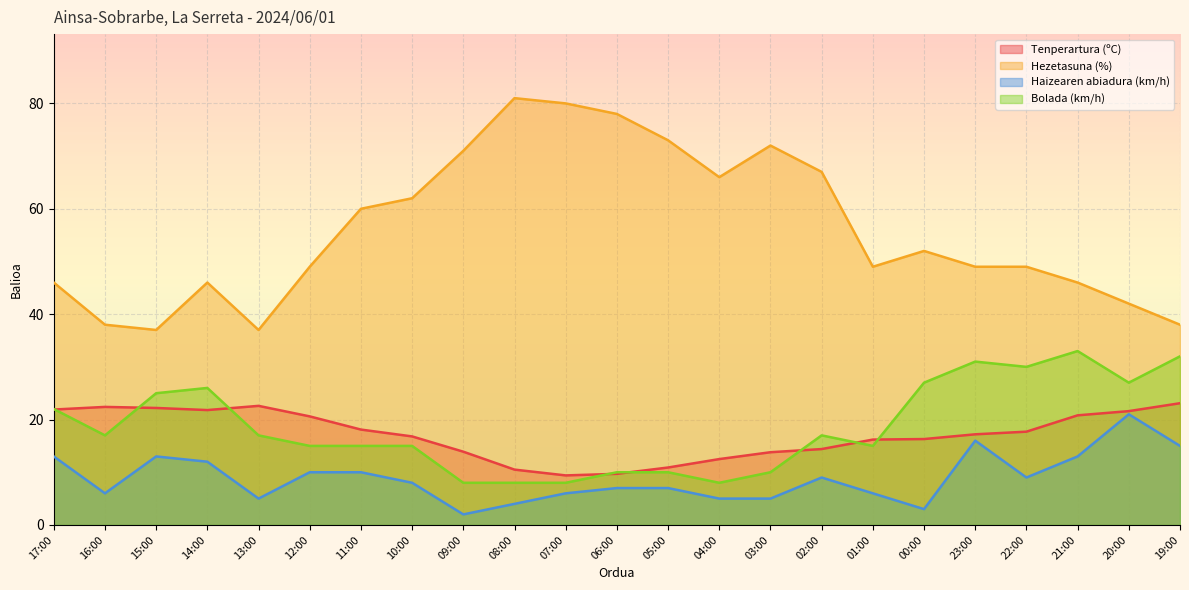

Reading left to right, list all the values displayed in this chart.

Tenperartura (ºC): 17:00=21.9	16:00=22.4	15:00=22.2	14:00=21.8	13:00=22.6	12:00=20.6	11:00=18.1	10:00=16.8	09:00=13.9	08:00=10.5	07:00=9.4	06:00=9.7	05:00=10.9	04:00=12.5	03:00=13.8	02:00=14.4	01:00=16.2	00:00=16.3	23:00=17.2	22:00=17.7	21:00=20.8	20:00=21.6	19:00=23.1
Hezetasuna (%): 17:00=46.0	16:00=38.0	15:00=37.0	14:00=46.0	13:00=37.0	12:00=49.0	11:00=60.0	10:00=62.0	09:00=71.0	08:00=81.0	07:00=80.0	06:00=78.0	05:00=73.0	04:00=66.0	03:00=72.0	02:00=67.0	01:00=49.0	00:00=52.0	23:00=49.0	22:00=49.0	21:00=46.0	20:00=42.0	19:00=38.0
Haizearen abiadura (km/h): 17:00=13.0	16:00=6.0	15:00=13.0	14:00=12.0	13:00=5.0	12:00=10.0	11:00=10.0	10:00=8.0	09:00=2.0	08:00=4.0	07:00=6.0	06:00=7.0	05:00=7.0	04:00=5.0	03:00=5.0	02:00=9.0	01:00=6.0	00:00=3.0	23:00=16.0	22:00=9.0	21:00=13.0	20:00=21.0	19:00=15.0
Bolada (km/h): 17:00=22.0	16:00=17.0	15:00=25.0	14:00=26.0	13:00=17.0	12:00=15.0	11:00=15.0	10:00=15.0	09:00=8.0	08:00=8.0	07:00=8.0	06:00=10.0	05:00=10.0	04:00=8.0	03:00=10.0	02:00=17.0	01:00=15.0	00:00=27.0	23:00=31.0	22:00=30.0	21:00=33.0	20:00=27.0	19:00=32.0